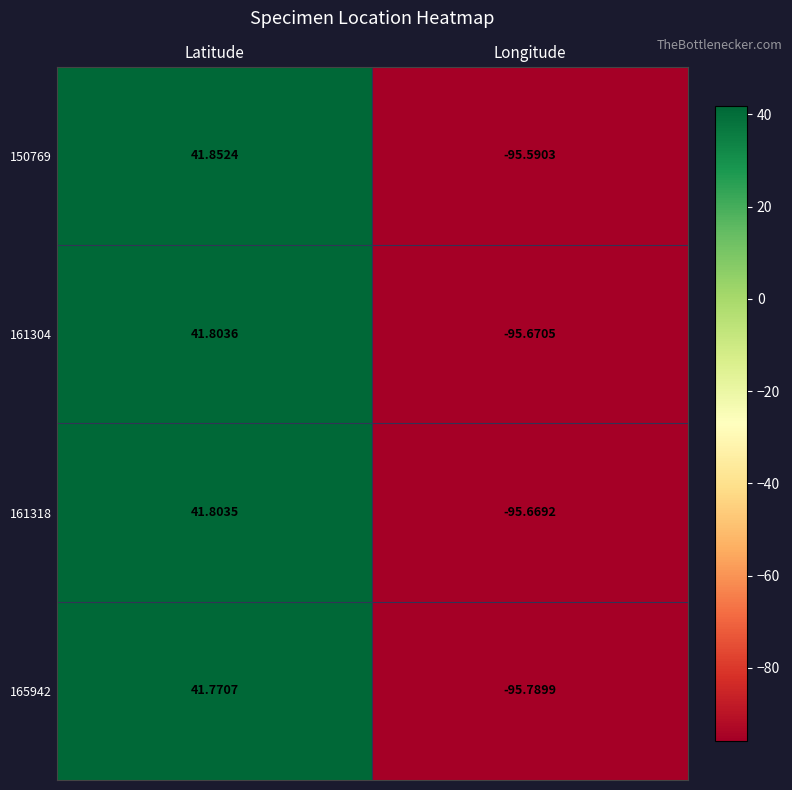

At how many categories does at least one series exceed 21?

1